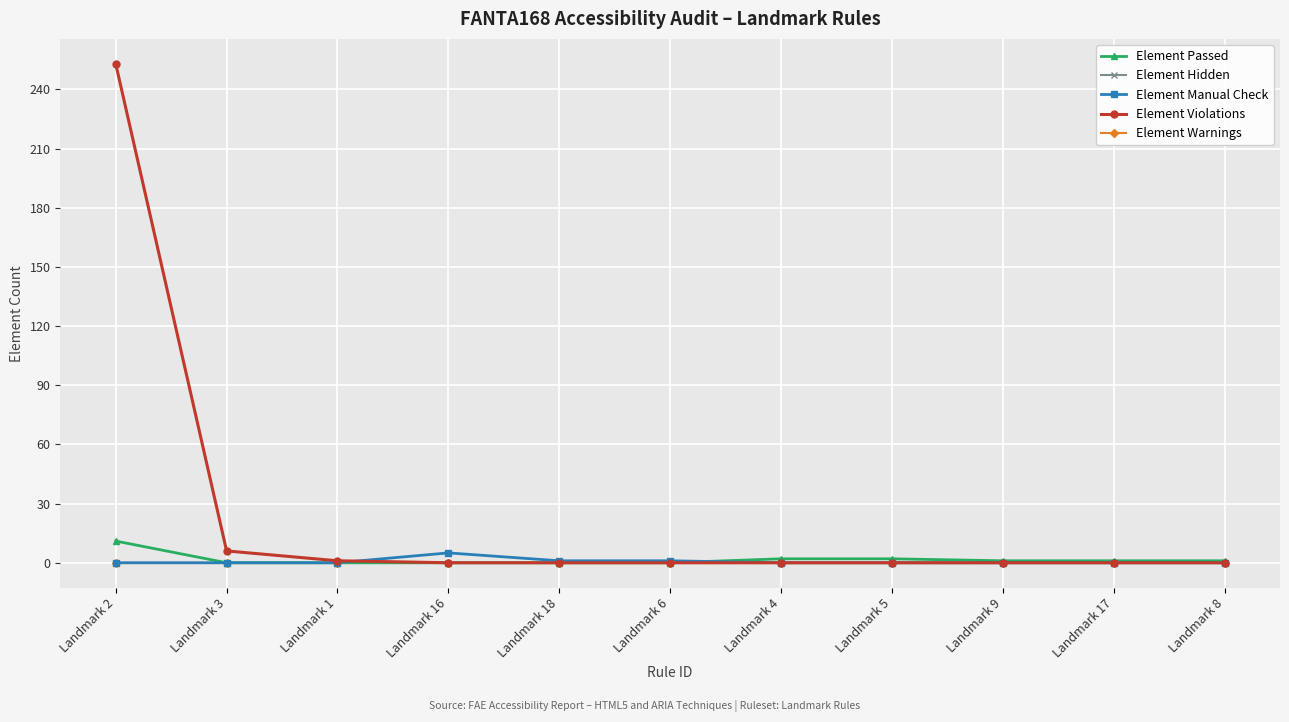

True or false: Element Manual Check and Element Hidden intersect in this chart.

False